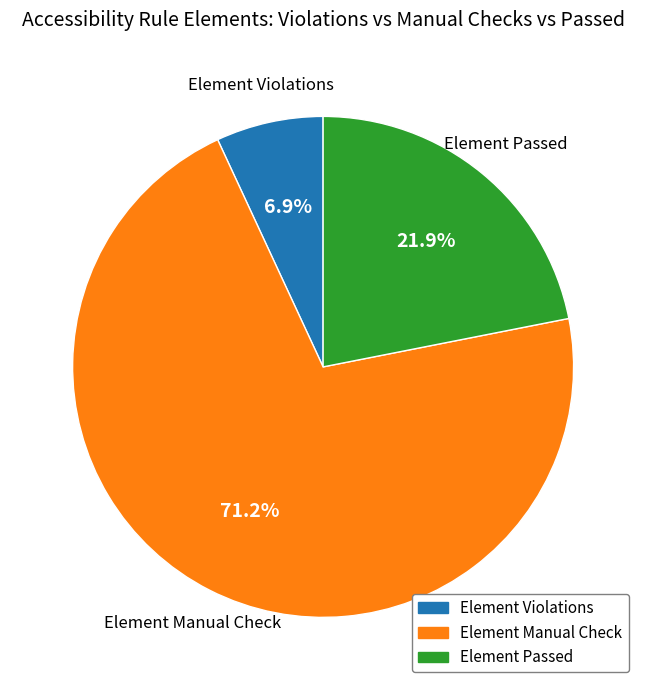

Is there any slice that represents more than half of the pie?

Yes